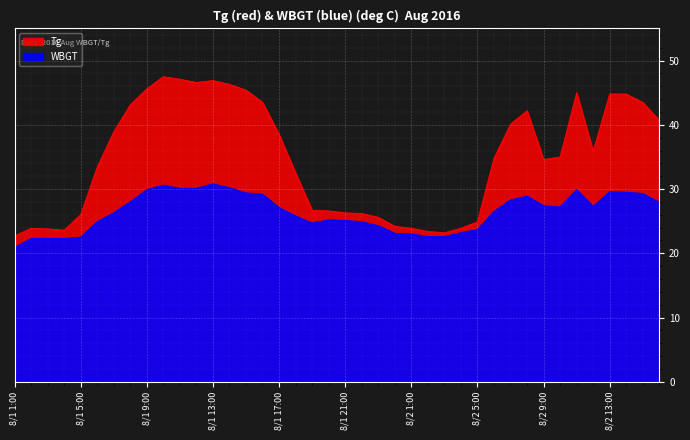

Is it true that Tg equals 25.6 at 8/1 23:00?

True